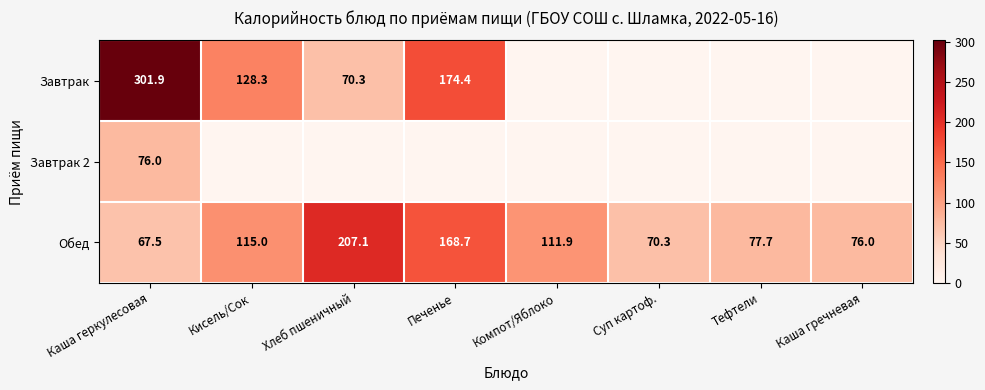

What is the difference between the maximum and minimum values in the Обед series?

139.6